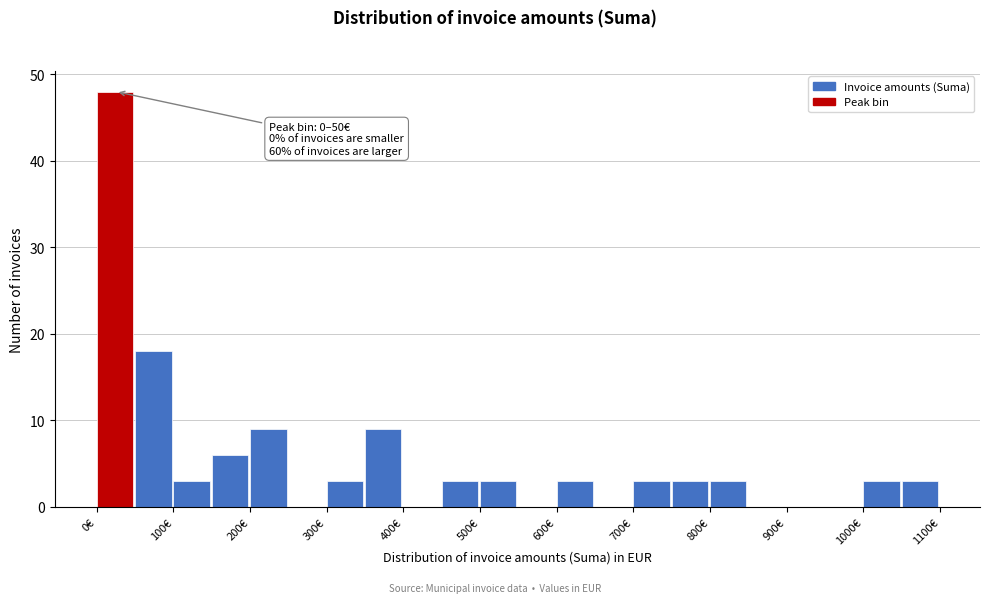

Which range on the x-axis has the tallest bar?

0 to 50